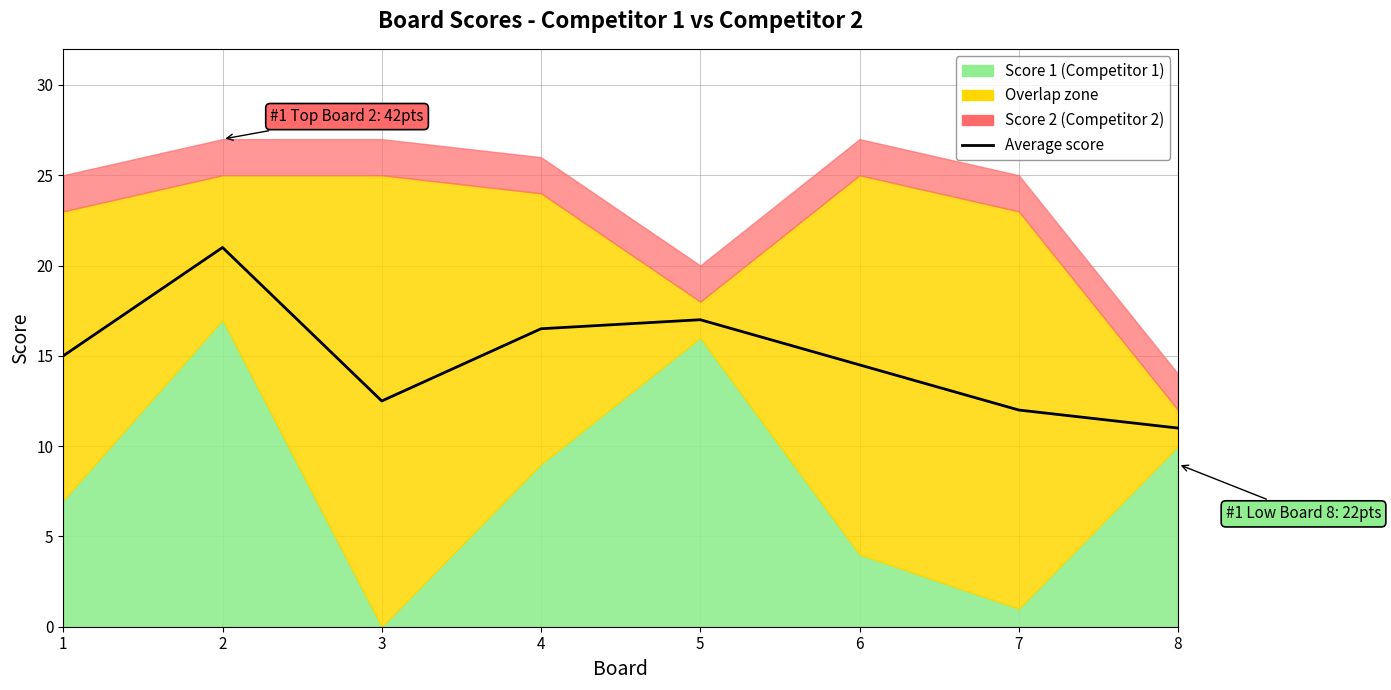

What is the ratio of the value at 3 to the value at 5?

0.7